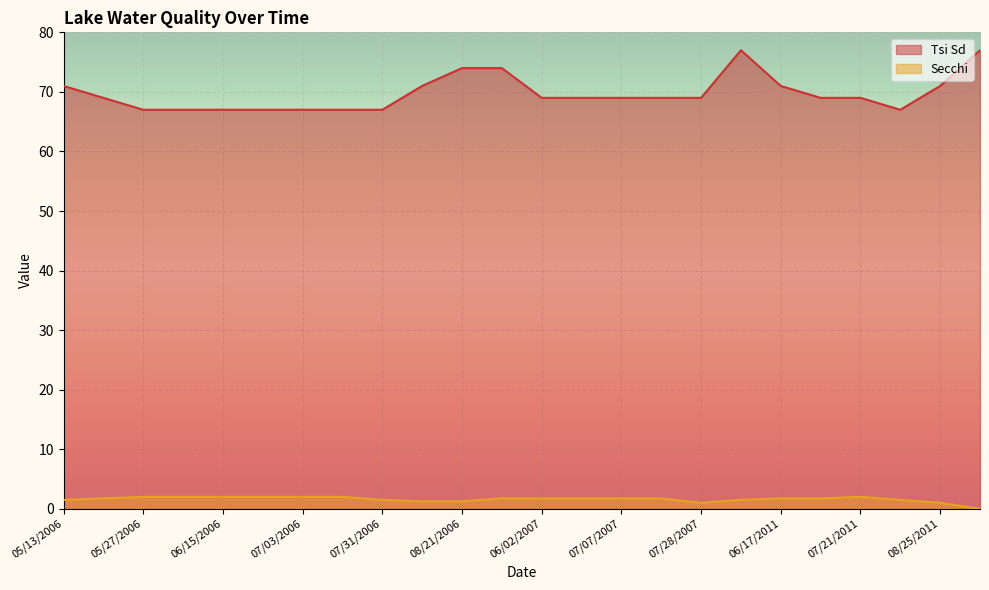

Reading left to right, transcribe all the data shown in this chart.

Tsi Sd: 71.0	69.0	67.0	67.0	67.0	67.0	67.0	67.0	67.0	71.0	74.0	74.0	69.0	69.0	69.0	69.0	69.0	77.0	71.0	69.0	69.0	67.0	71.0	77.0
Secchi: 1.5	1.8	2.0	2.0	2.0	2.0	2.0	2.0	1.5	1.2	1.2	1.8	1.8	1.8	1.8	1.8	1.0	1.5	1.8	1.8	2.0	1.5	1.0	0.0